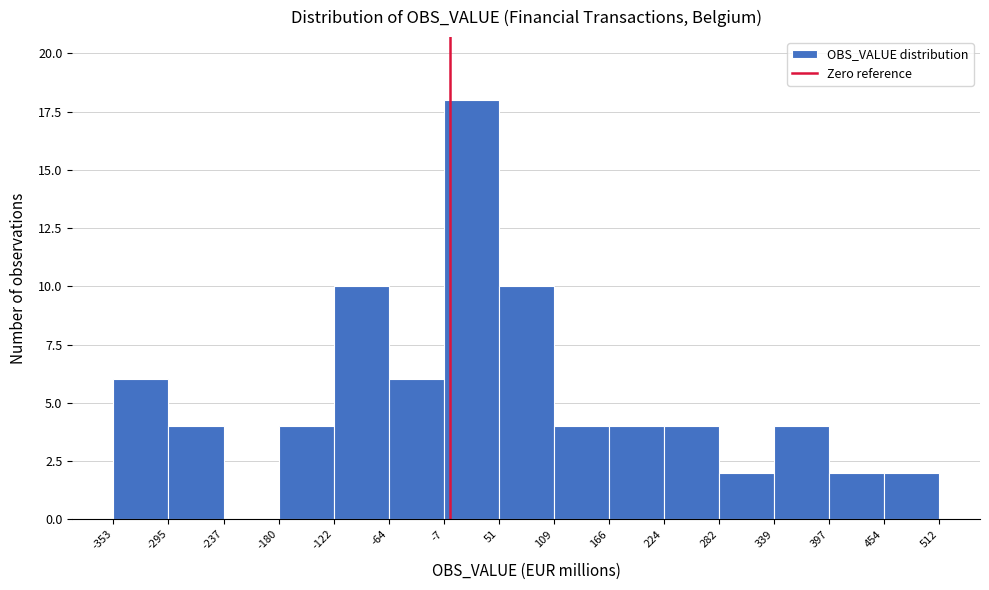

Reading left to right, list every bar in this chart as the range it spans on the x-axis followed by its height. The values are not printed on the chart, so give them approximately, as read against the axis.

-353 to -295: 6
-295 to -237: 4
-237 to -180: 0
-180 to -122: 4
-122 to -64: 10
-64 to -7: 6
-7 to 51: 18
51 to 109: 10
109 to 166: 4
166 to 224: 4
224 to 282: 4
282 to 339: 2
339 to 397: 4
397 to 454: 2
454 to 512: 2